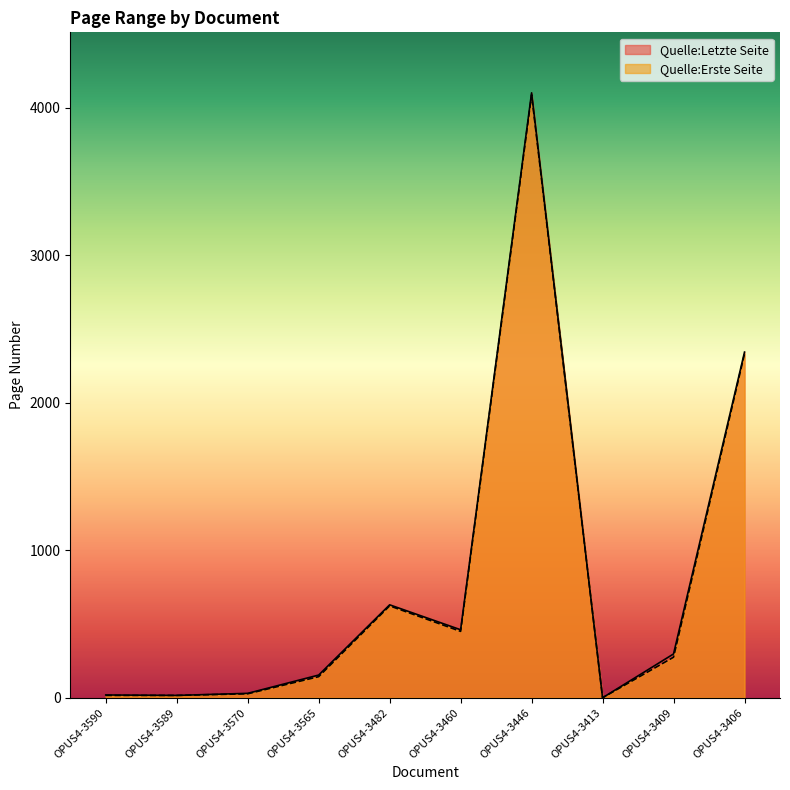

How many values in the Quelle:Erste Seite series are below 275?

5